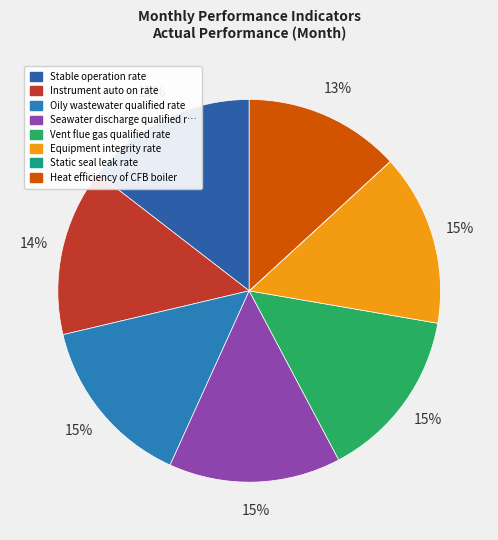

What is the smallest slice in the pie chart?

Static seal leak rate